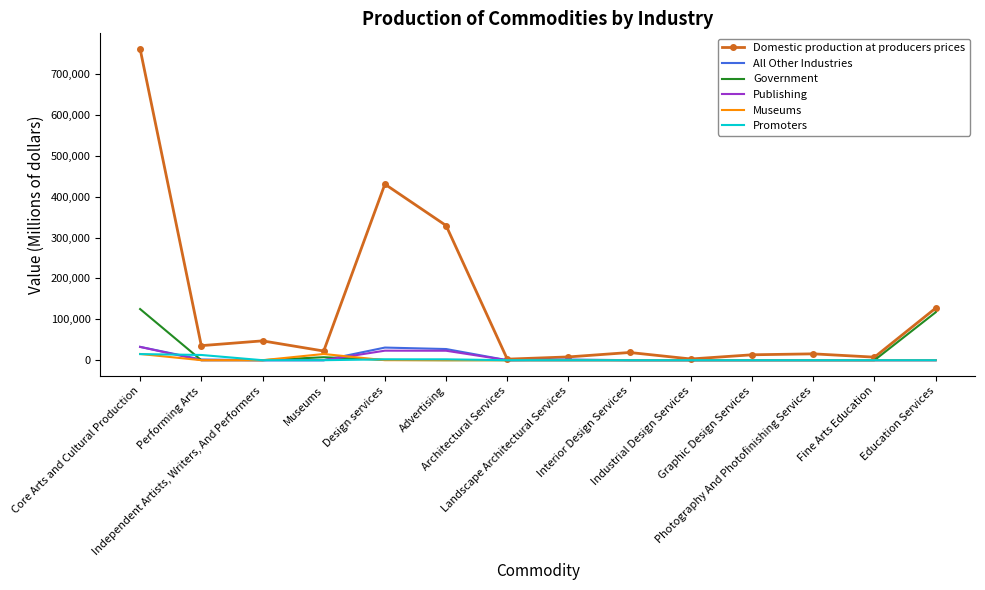

Which series has the largest total across all categories?

Domestic production at producers prices